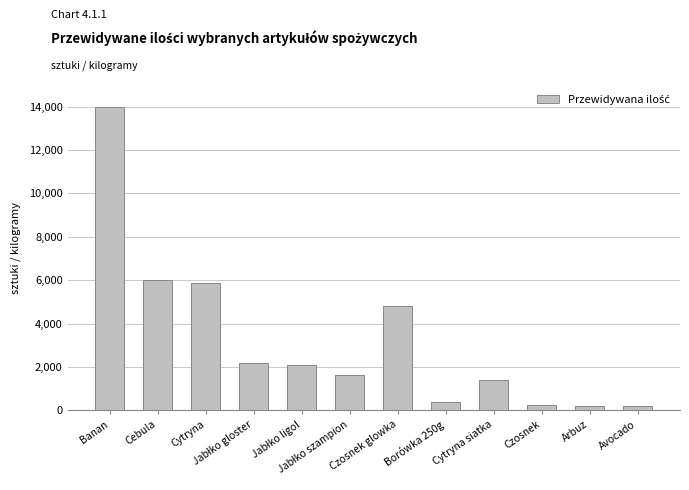

What is the maximum value shown in the chart?

14000